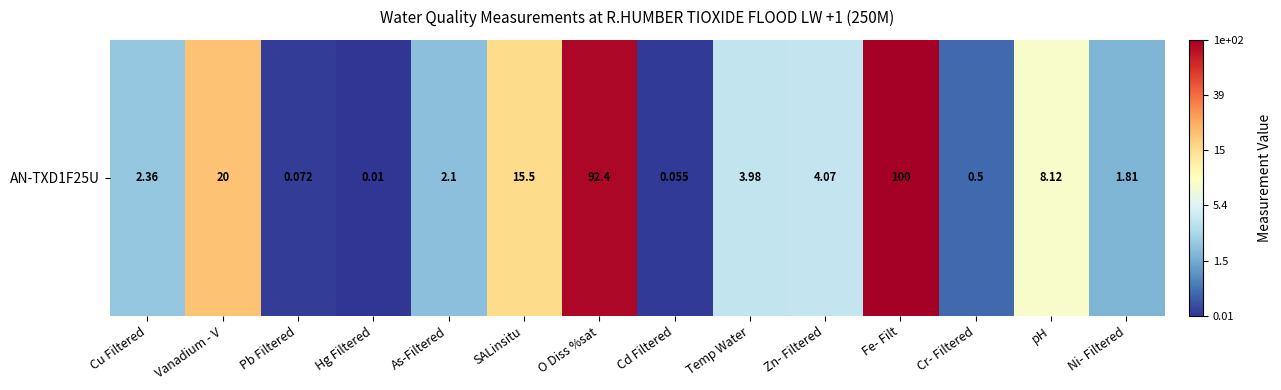

At which category does the chart reach its peak across all series?

Fe- Filt